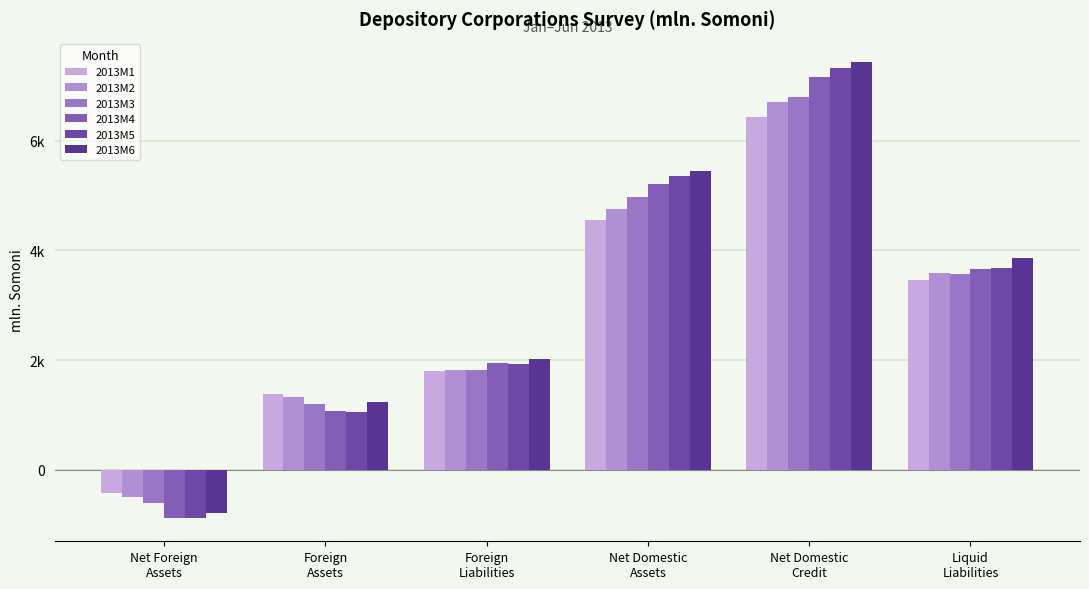

Which series has the largest total across all categories?

2013M6